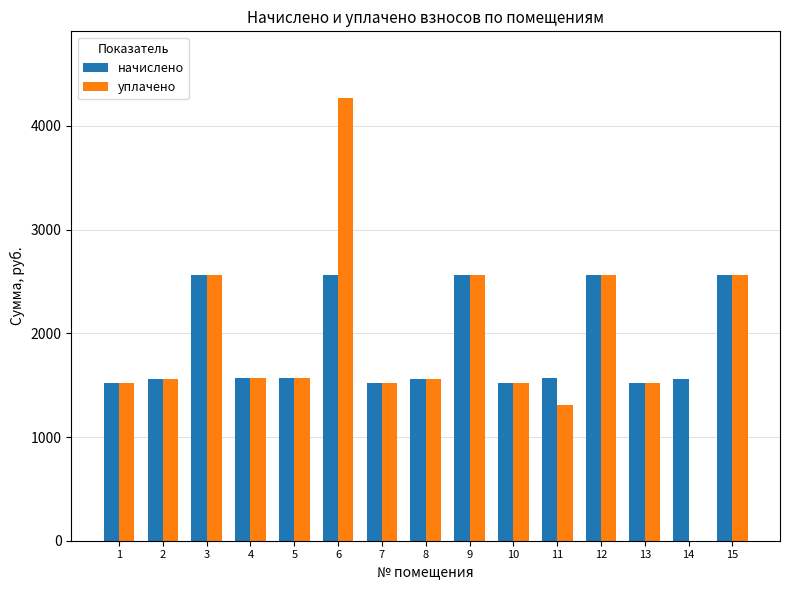

Which series has the widest spread of values?

уплачено